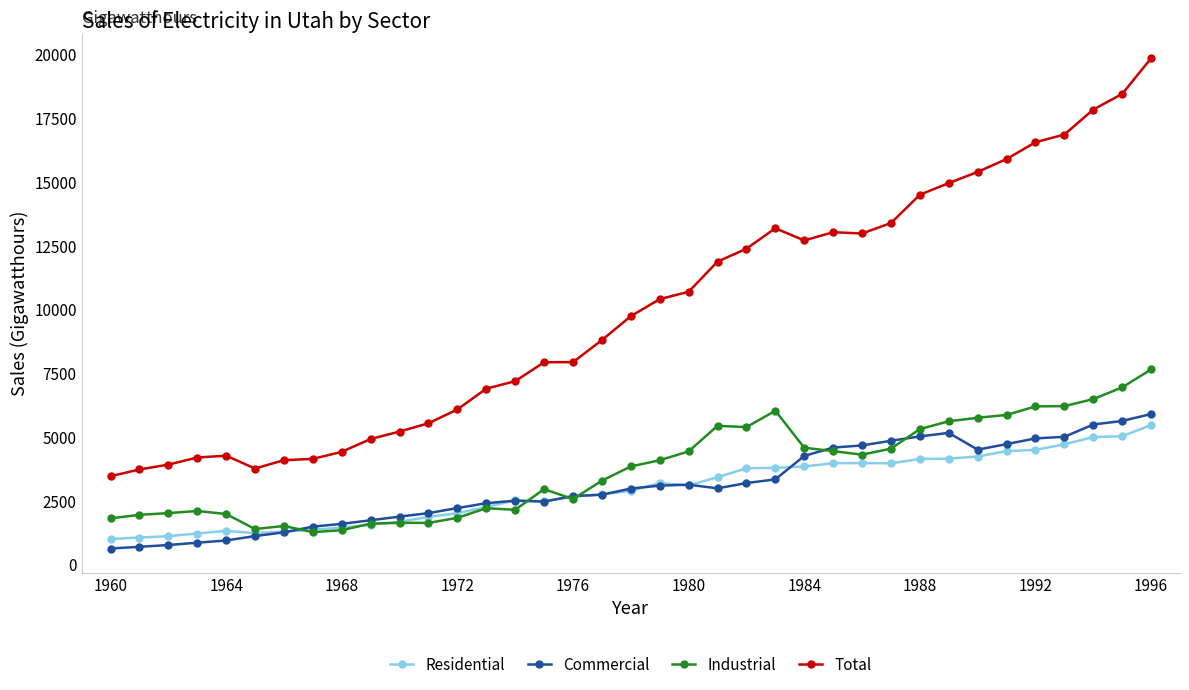

At how many categories does at least one series exceed 11438?

16